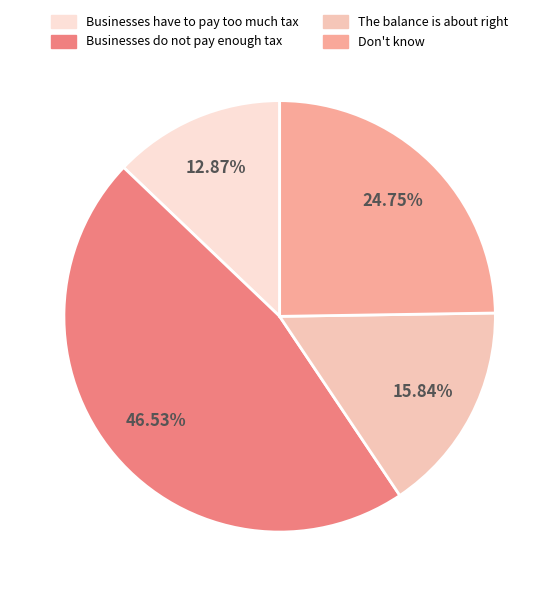

Which category has the smallest portion of the pie?

Businesses have to pay too much tax